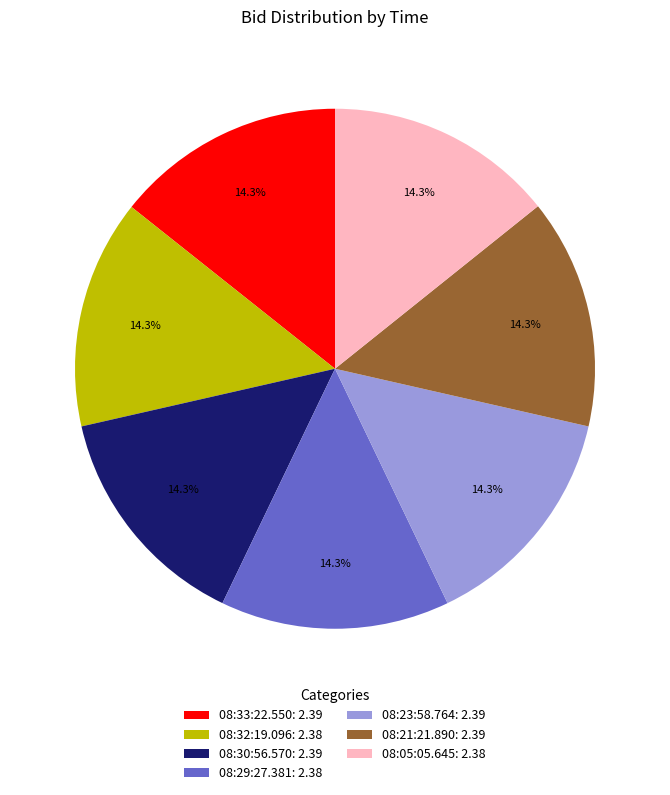

True or false: 08:21:21.890 accounts for 14% of the total.

True